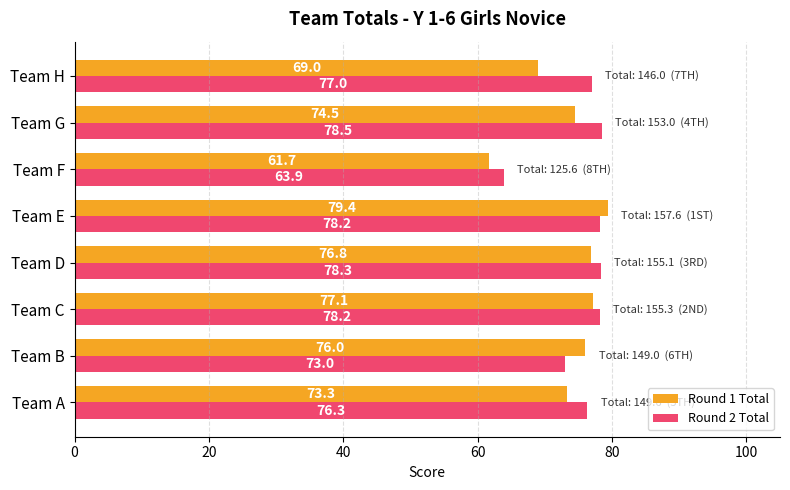

At Team E, list the series in order from smallest to largest.

Round 2 Total, Round 1 Total